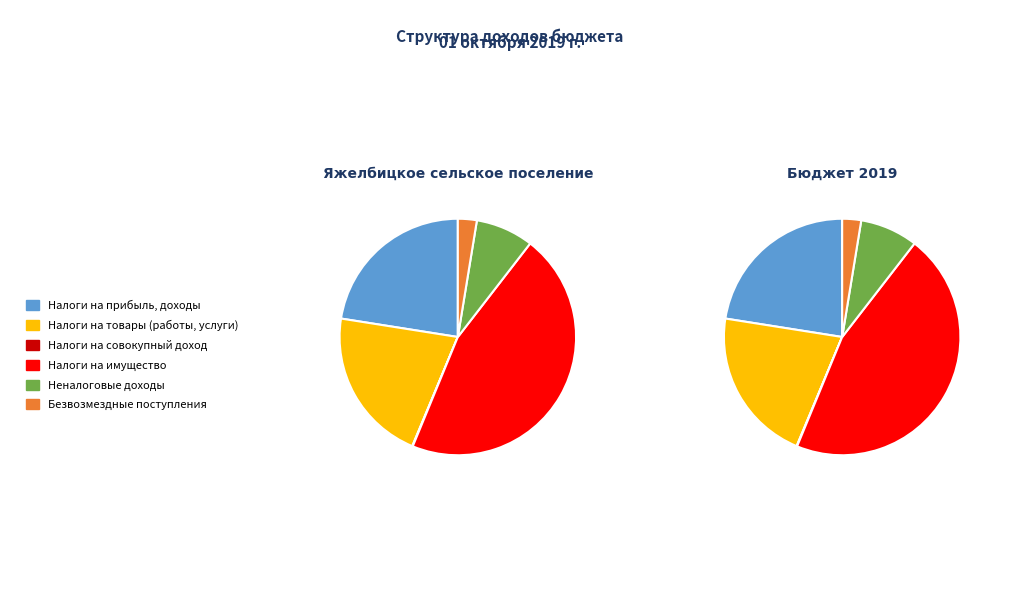

How many slices are in this pie chart?

6